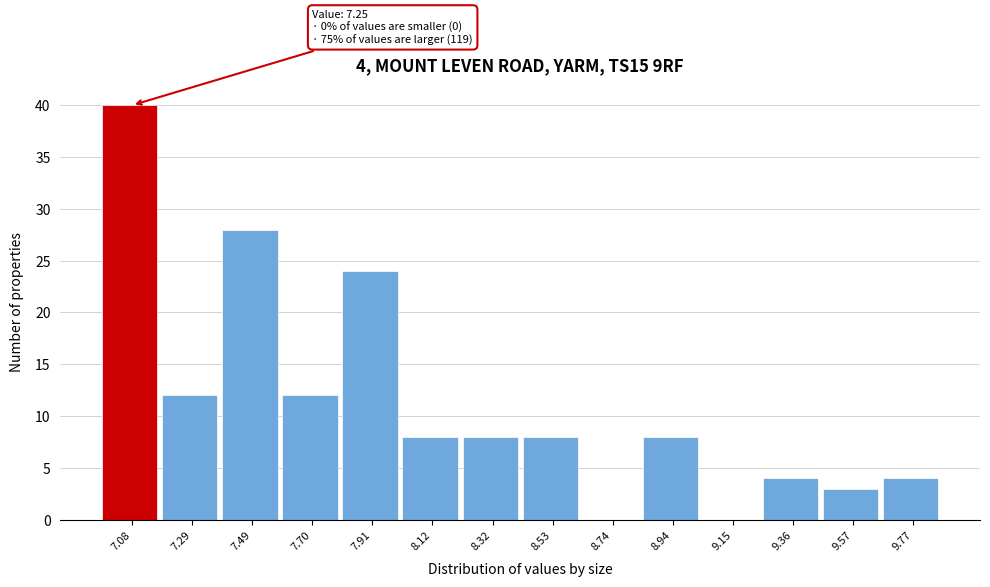

Reading right to left, list all the values displayed in this chart.

9.77=4	9.57=3	9.36=4	9.15=0	8.94=8	8.74=0	8.53=8	8.32=8	8.12=8	7.91=24	7.70=12	7.49=28	7.29=12	7.08=40